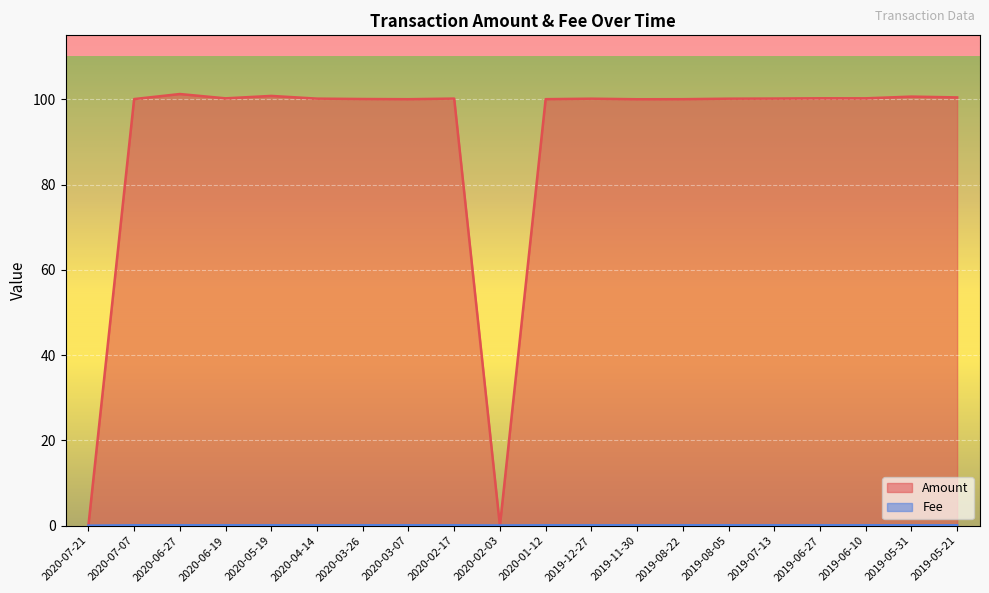

What is the difference between the highest and lowest values at 2020-05-19?

100.7